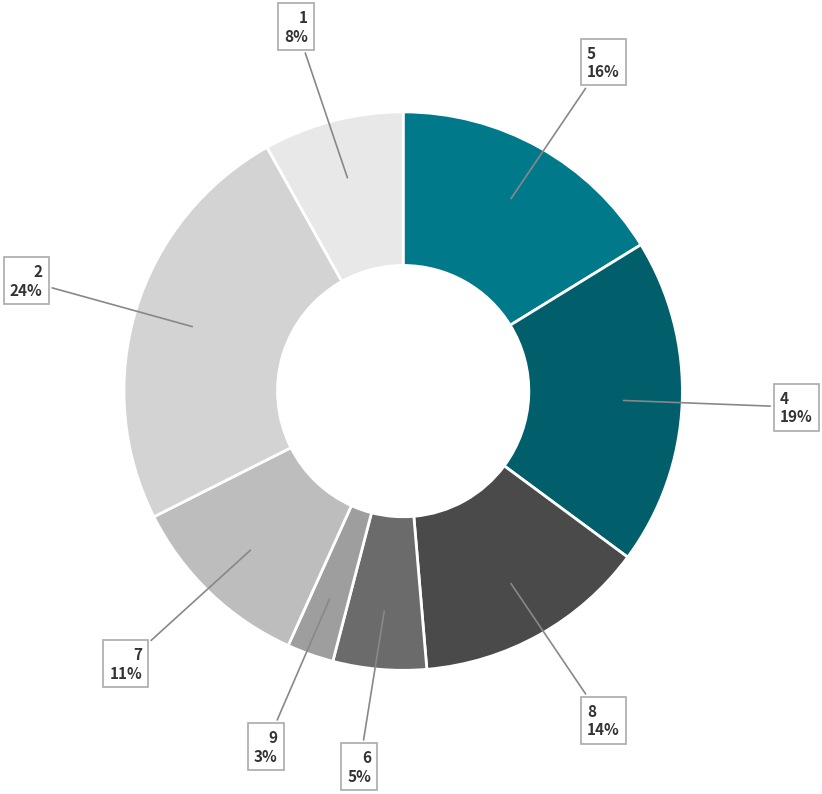

True or false: 6 accounts for 5% of the total.

True